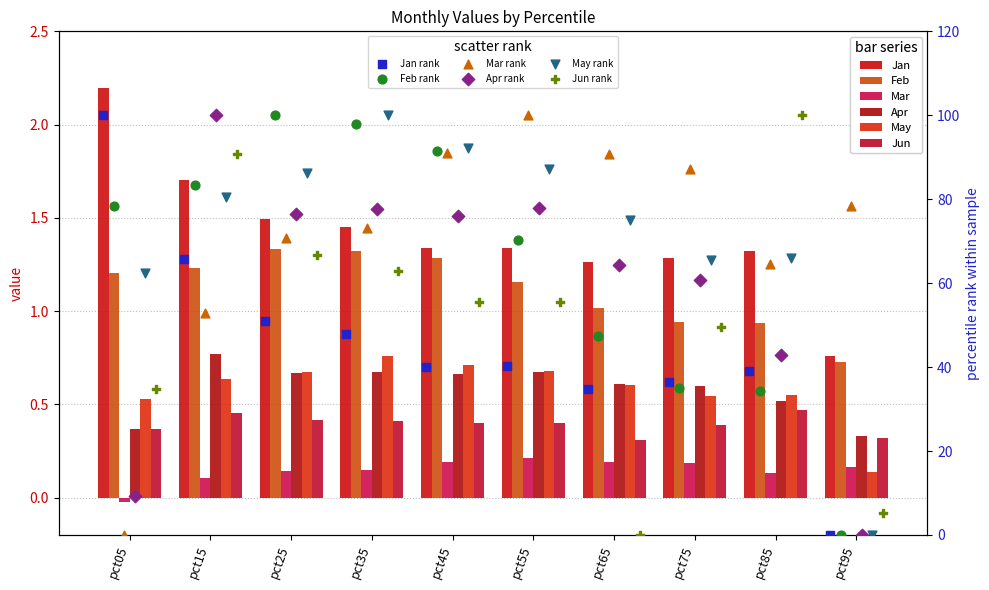

Which series has the largest Y range (max minus min)?

Feb